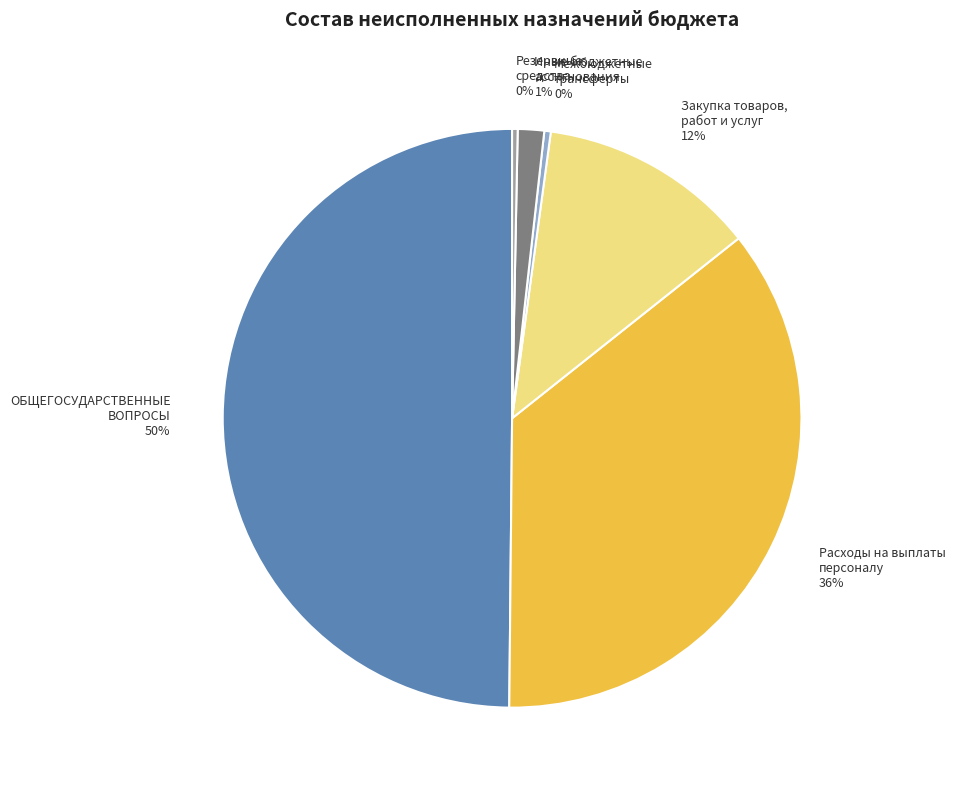

Does Иные бюджетные ассигнования account for over 50% of the chart?

No